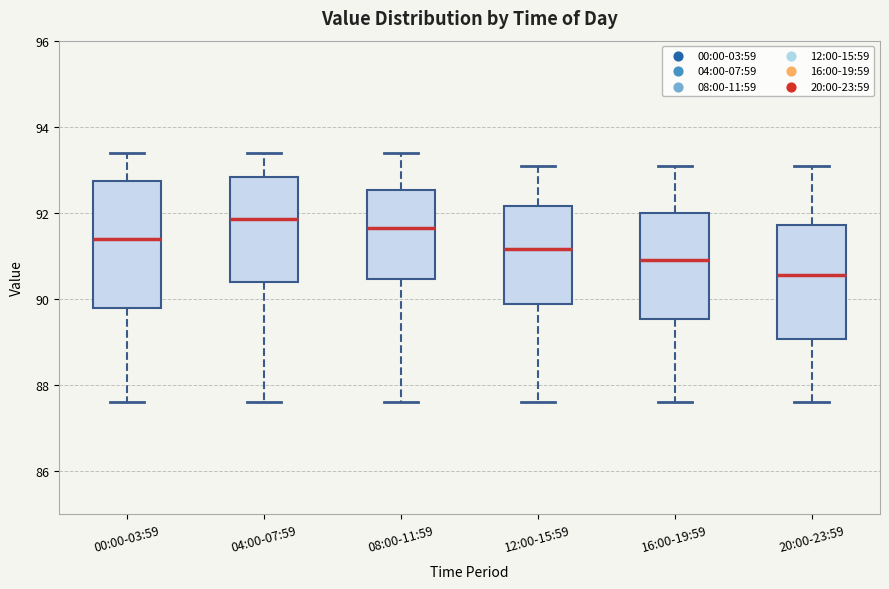

Reading left to right, read every box against the y-axis: the position of its median line, the range the box covers, and the ends of its whiskers. The values are not printed on the chart, so give them approximately, as read against the axis.

00:00-03:59: median 91.4, box 89.8 to 92.8, whiskers 87.6 to 93.4
04:00-07:59: median 91.8, box 90.4 to 92.8, whiskers 87.6 to 93.4
08:00-11:59: median 91.6, box 90.4 to 92.6, whiskers 87.6 to 93.4
12:00-15:59: median 91.2, box 89.8 to 92.2, whiskers 87.6 to 93.2
16:00-19:59: median 91.0, box 89.6 to 92.0, whiskers 87.6 to 93.2
20:00-23:59: median 90.6, box 89.0 to 91.8, whiskers 87.6 to 93.2